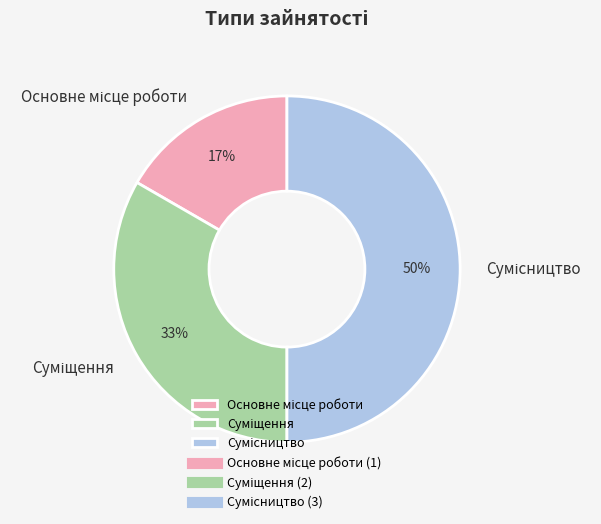

How many segments does this pie chart have?

3